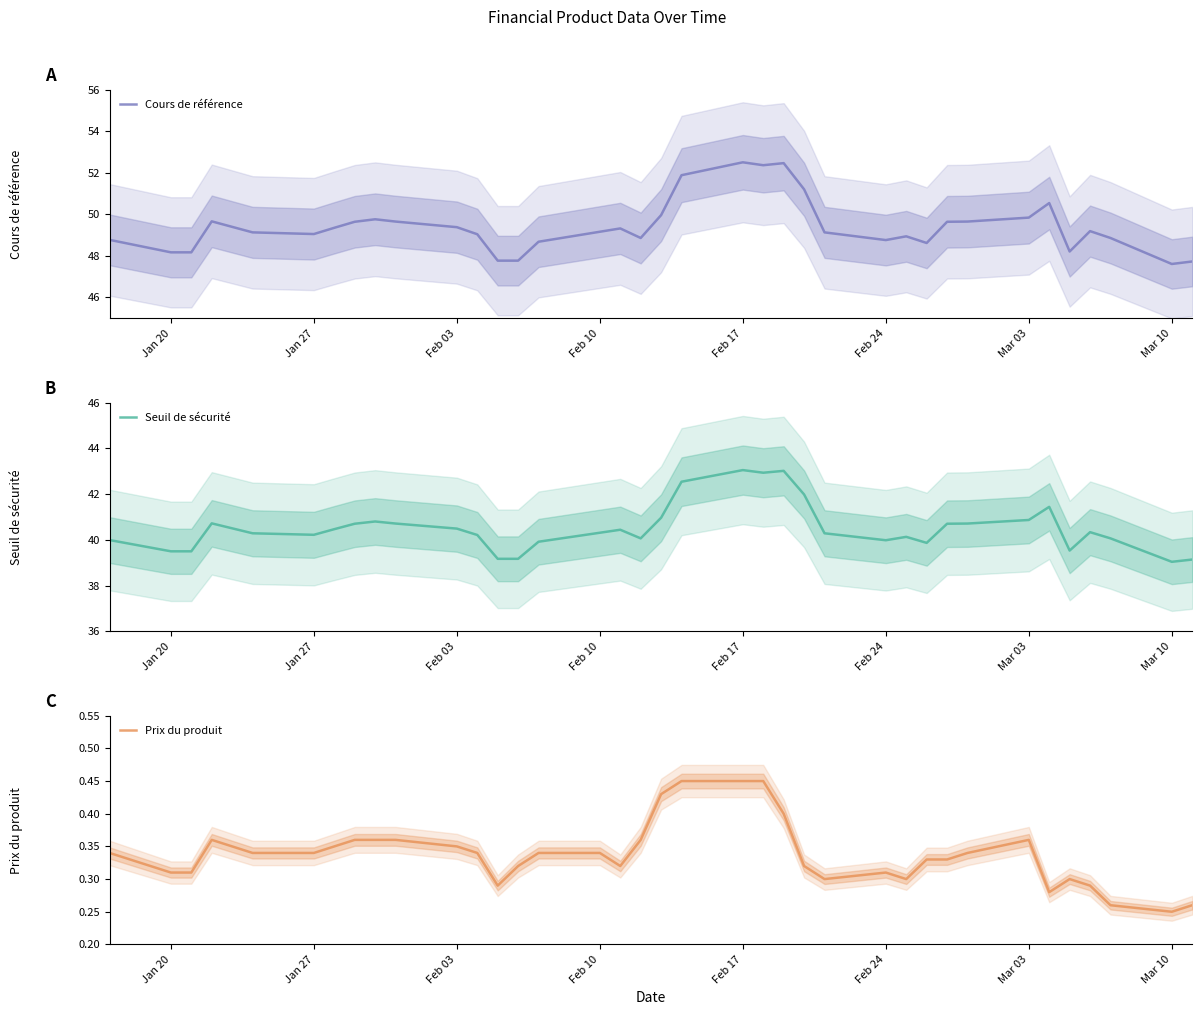

What is the highest value of the Cours de référence series?

52.5